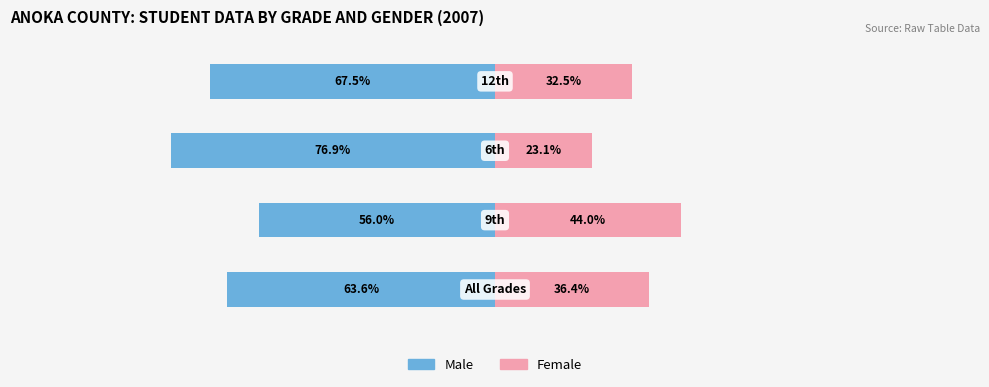

What is the average value of the Female series?

34.0